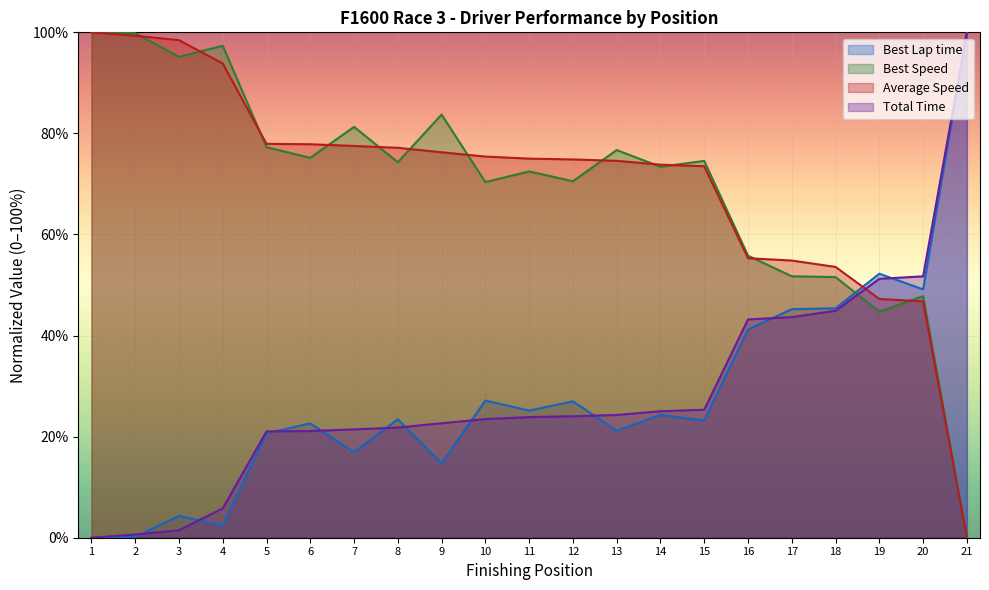

What is the sum of the Best Speed values at 16 and 20?

103.6